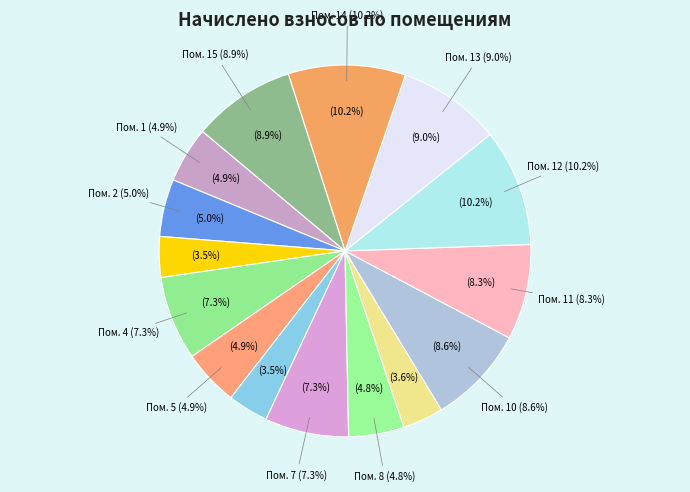

What percentage is the 13 slice, to the nearest percent?

9%